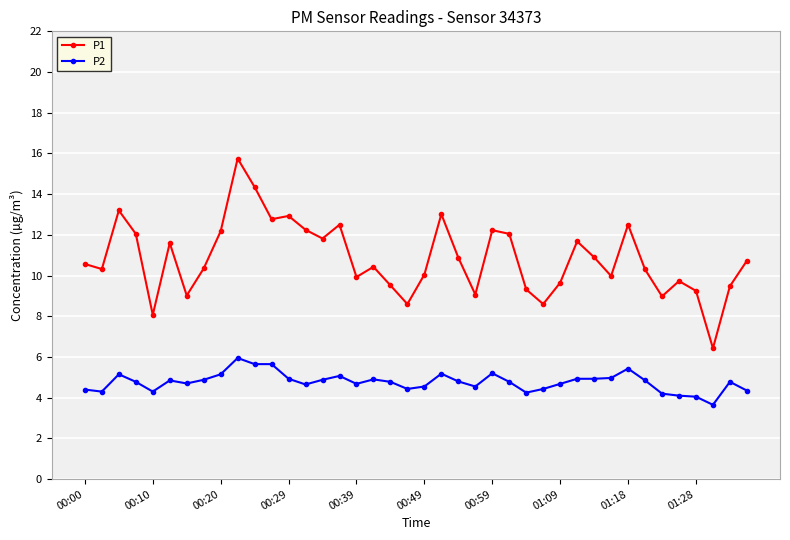

What is the maximum value for P2?

6.0